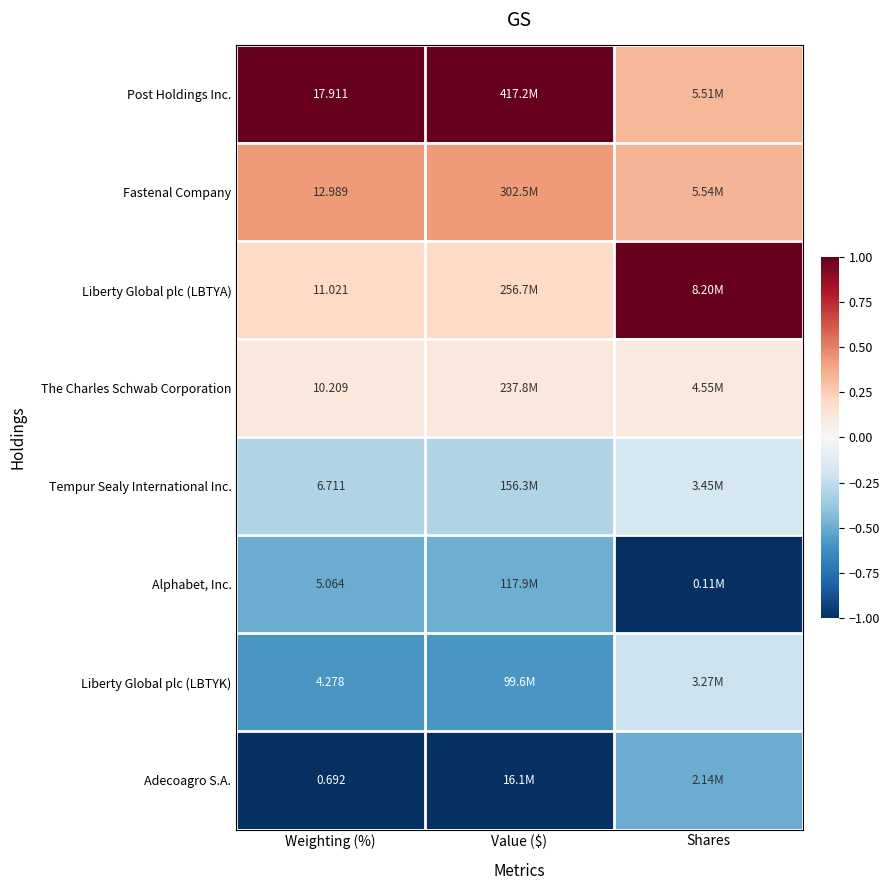

Rank the series at Weighting (%) from highest to lowest value.

Post Holdings Inc., Fastenal Company, Liberty Global plc (LBTYA), The Charles Schwab Corporation, Tempur Sealy International Inc., Alphabet, Inc., Liberty Global plc (LBTYK), Adecoagro S.A.